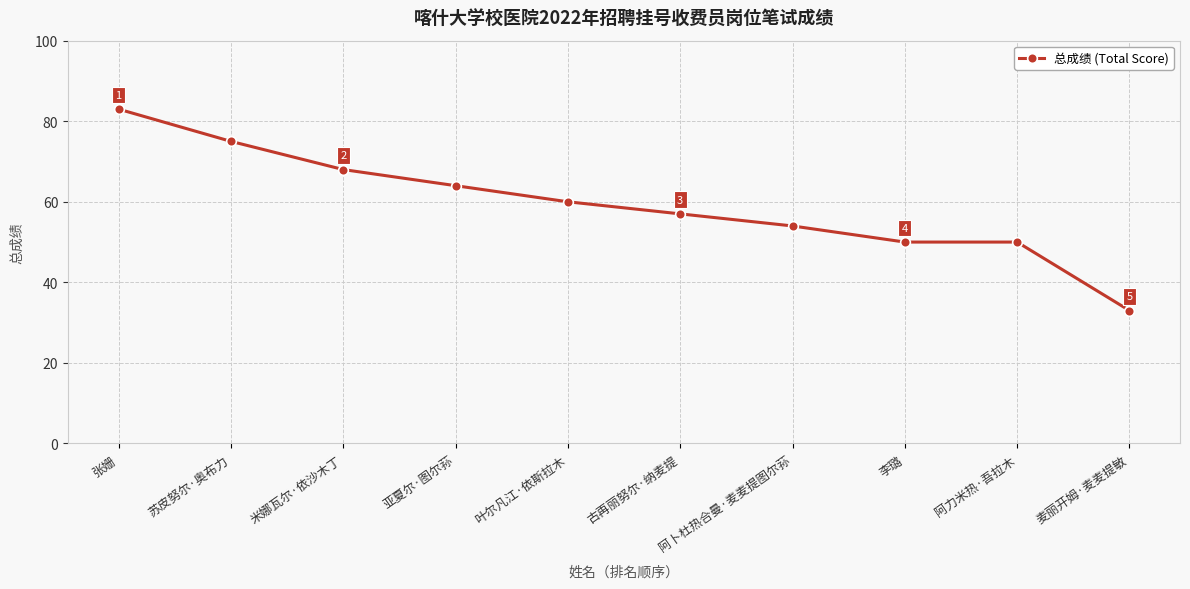

Which category has the lowest value across all series?

麦丽开姆·麦麦提敏